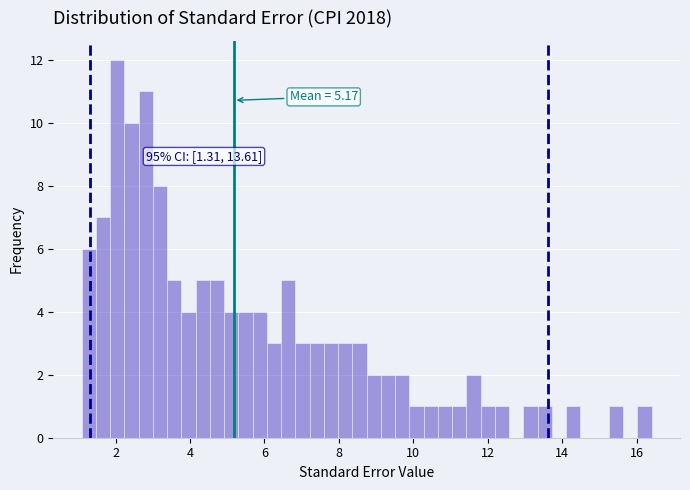

Read against the x-axis, roughly where is the centre of the tallest bar?

2.0